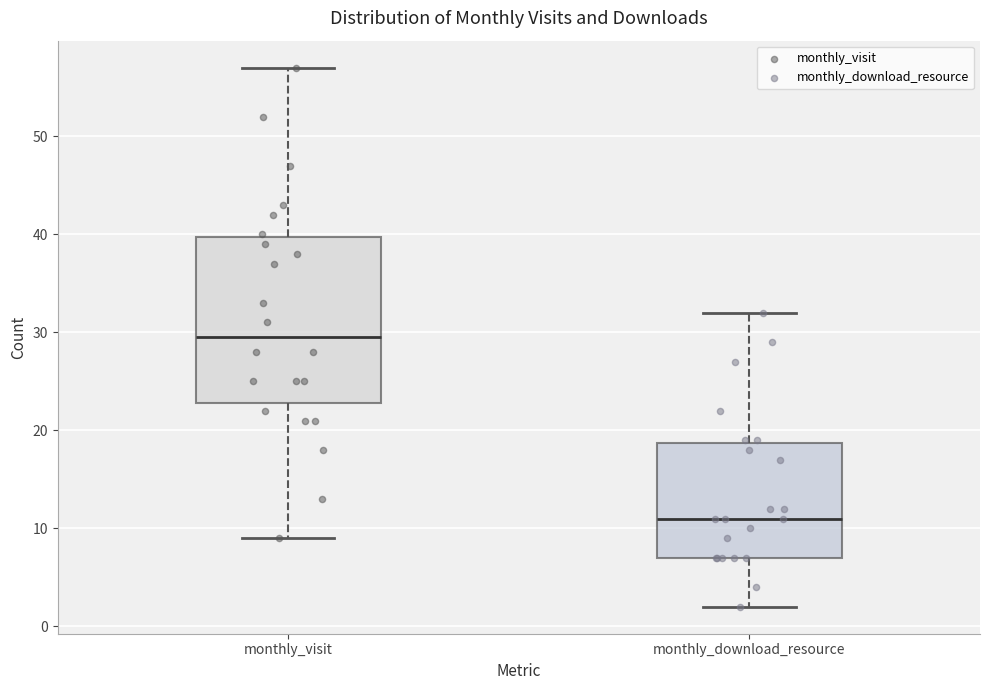

Reading left to right, read every box against the y-axis: the position of its median line, the range the box covers, and the ends of its whiskers. The values are not printed on the chart, so give them approximately, as read against the axis.

monthly_visit: median 30, box 23 to 40, whiskers 9 to 57
monthly_download_resource: median 11, box 7 to 19, whiskers 2 to 32